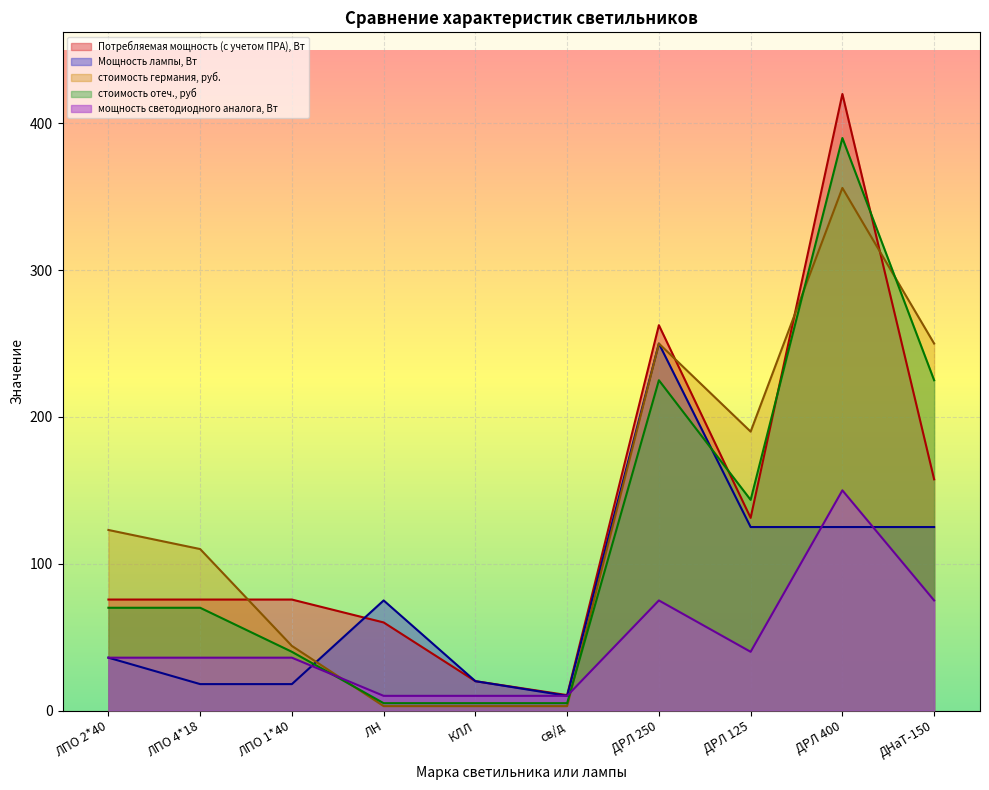

Reading left to right, extract all data points from this chart.

Потребляемая мощность (с учетом ПРА), Вт: 75.6	75.6	75.6	60.0	20.0	10.5	262.5	131.2	420.0	157.5
Мощность лампы, Вт: 36.0	18.0	18.0	75.0	20.0	10.0	250.0	125.0	125.0	125.0
стоимость германия, руб.: 123.0	110.0	44.0	3.0	3.0	3.0	250.0	190.0	356.0	250.0
стоимость отеч., руб: 70.0	70.0	40.0	5.0	5.0	5.0	225.0	143.5	390.0	225.0
мощность светодиодного аналога, Вт: 36.0	36.0	36.0	10.0	10.0	10.0	75.0	40.0	150.0	75.0